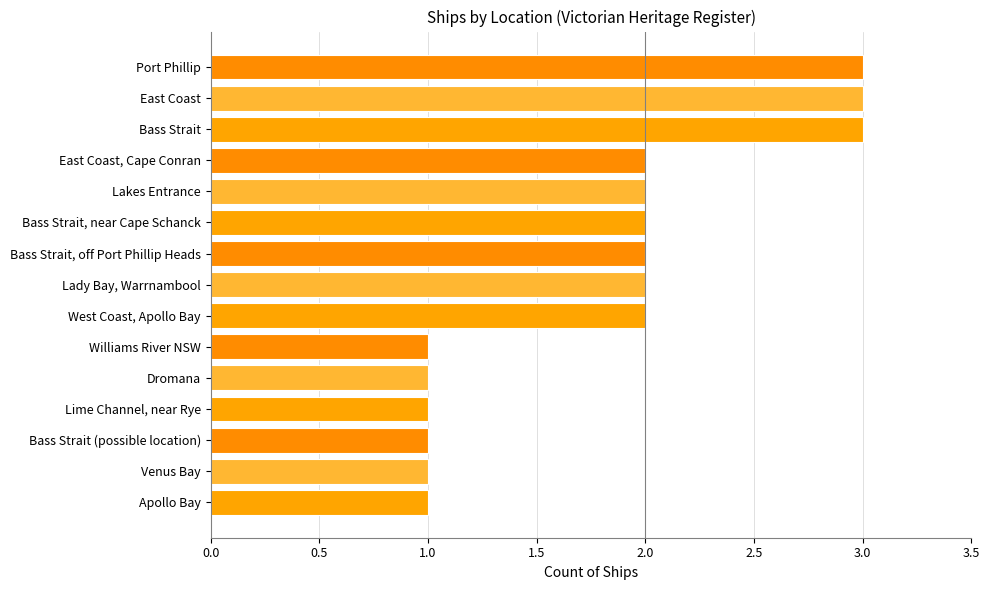

What is the sum of the values at Williams River NSW and Lakes Entrance?

3